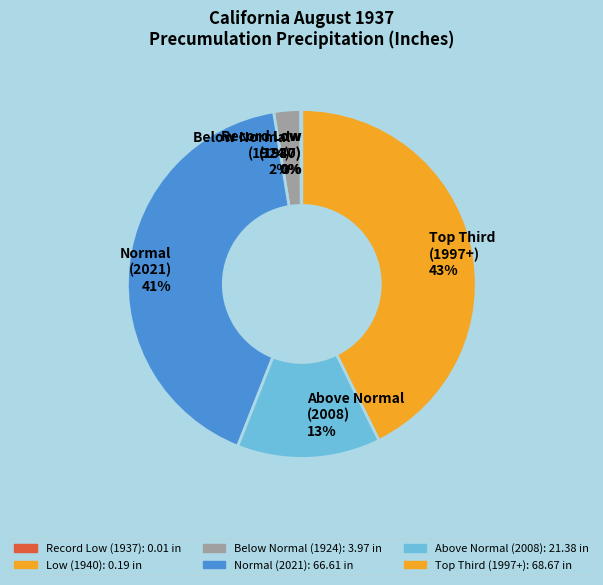

To the nearest percent, what is the difference between the largest and smallest slice percentages?

43%